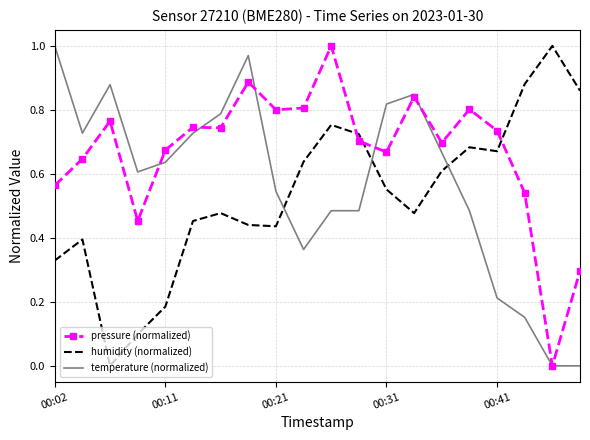

True or false: temperature (normalized) has more than 2 interior local peaks.

True